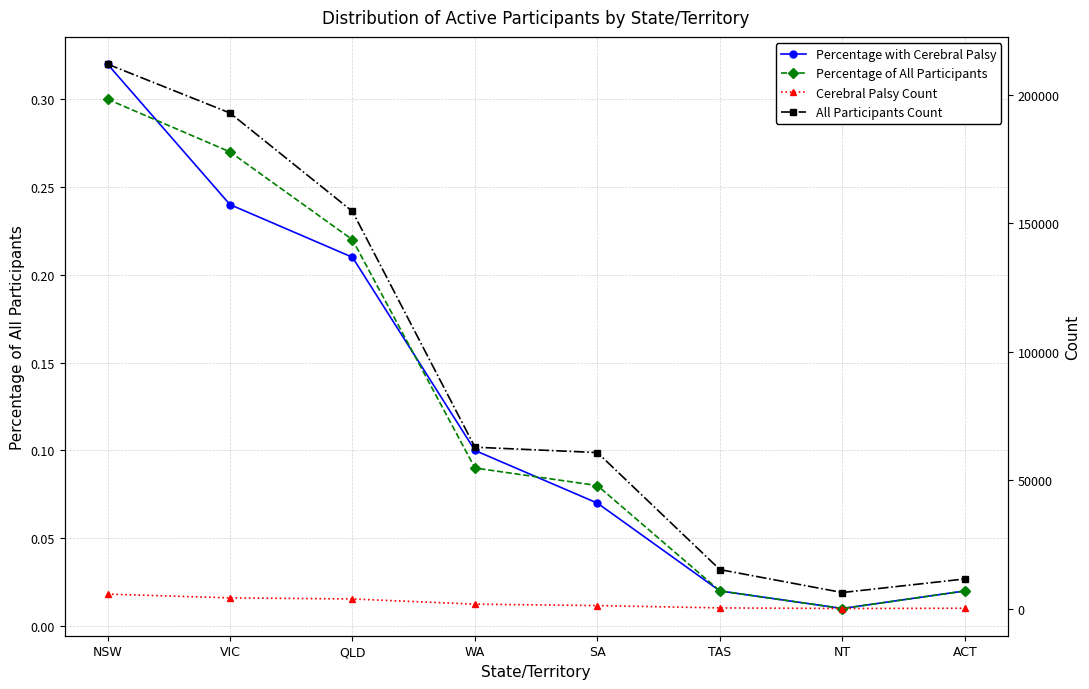

Rank the categories by Percentage with Cerebral Palsy value from highest to lowest.

NSW, VIC, QLD, WA, SA, TAS, ACT, NT